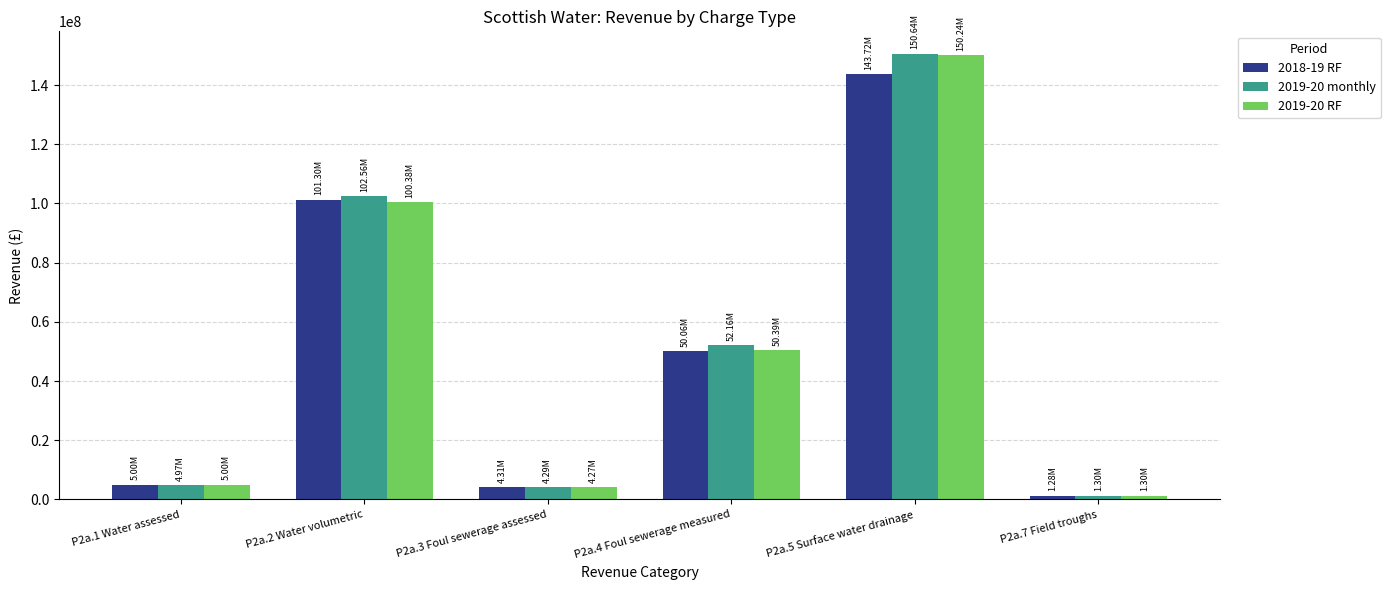

Is the value of 2019-20 RF at P2a.1 Water assessed greater than the value of 2019-20 monthly at P2a.4 Foul sewerage measured?

No